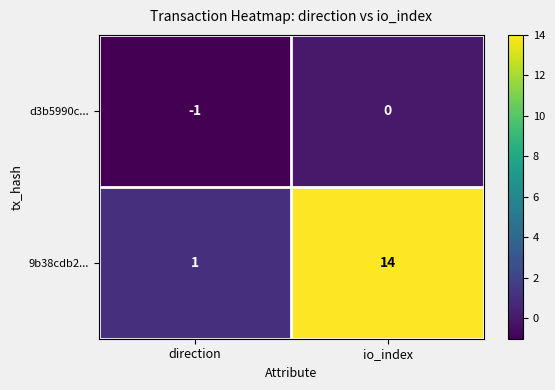

Is it true that d3b5990c... equals 0 at io_index?

True